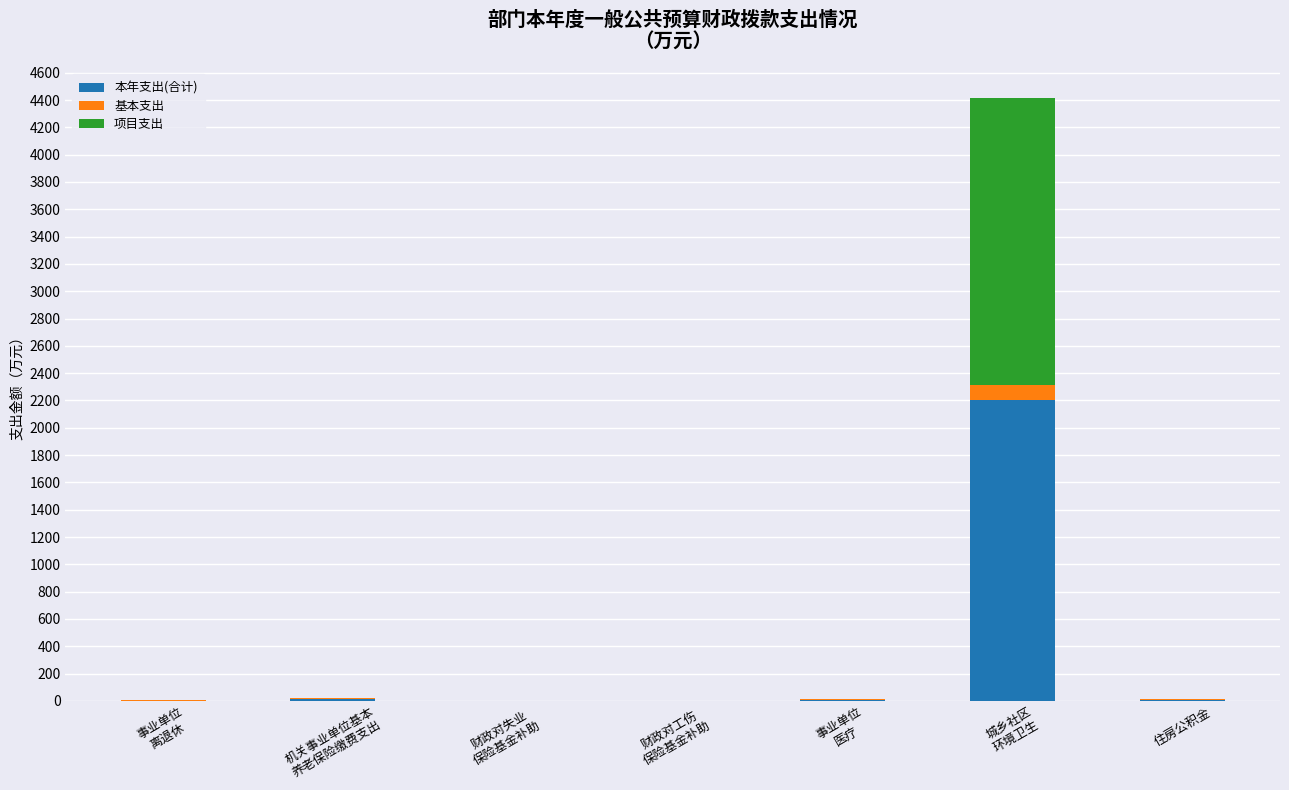

What is the highest value of the 本年支出(合计) series?

2206.2